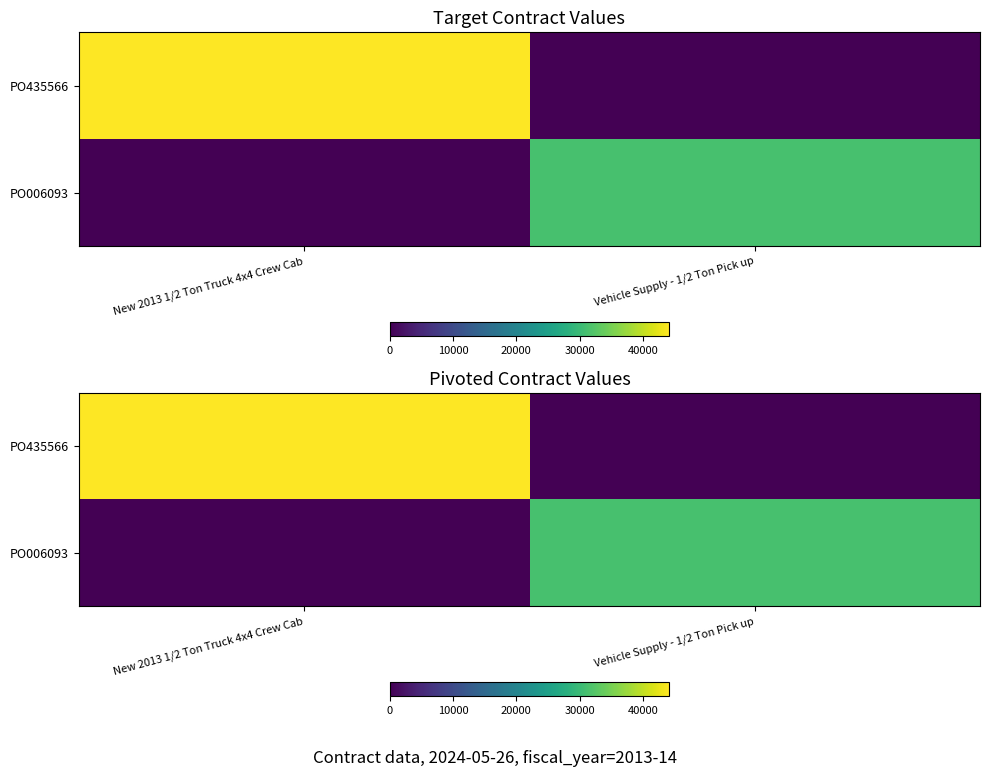

What is the sum of all PO006093 values?

31210